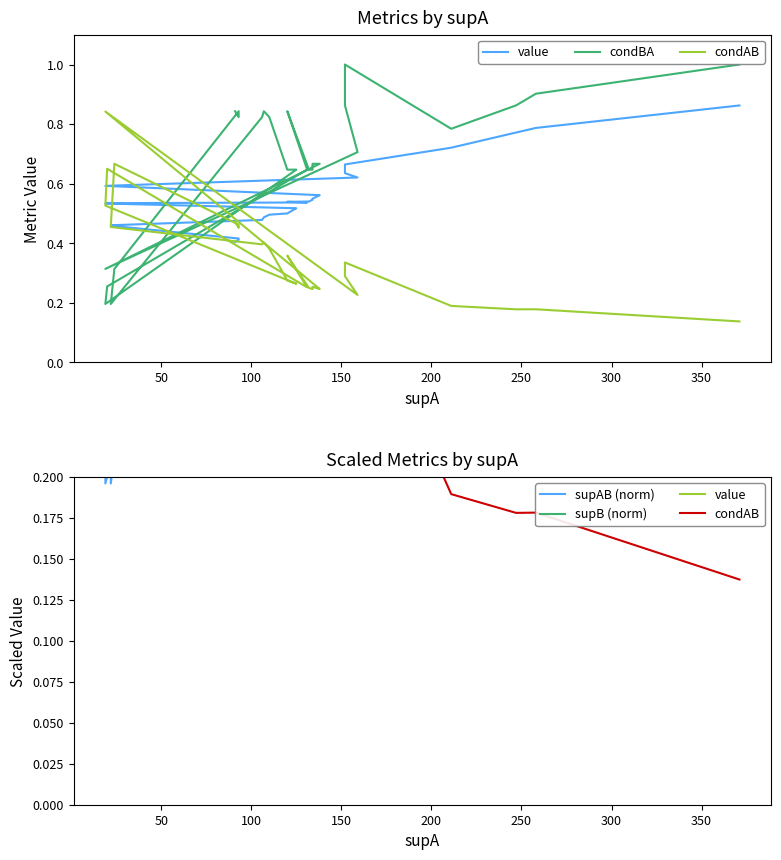

At how many categories does at least one series exceed 0?

40